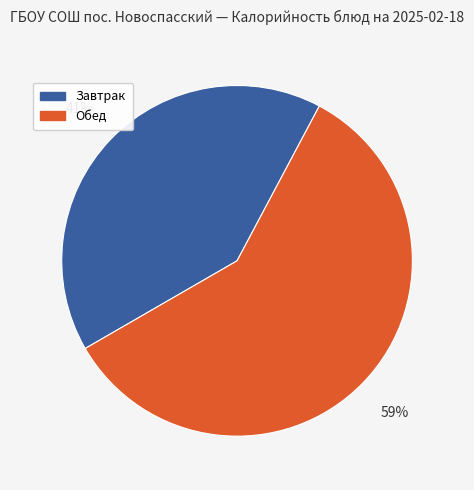

To the nearest percent, what is the difference between the Завтрак and Обед slice percentages?

18%